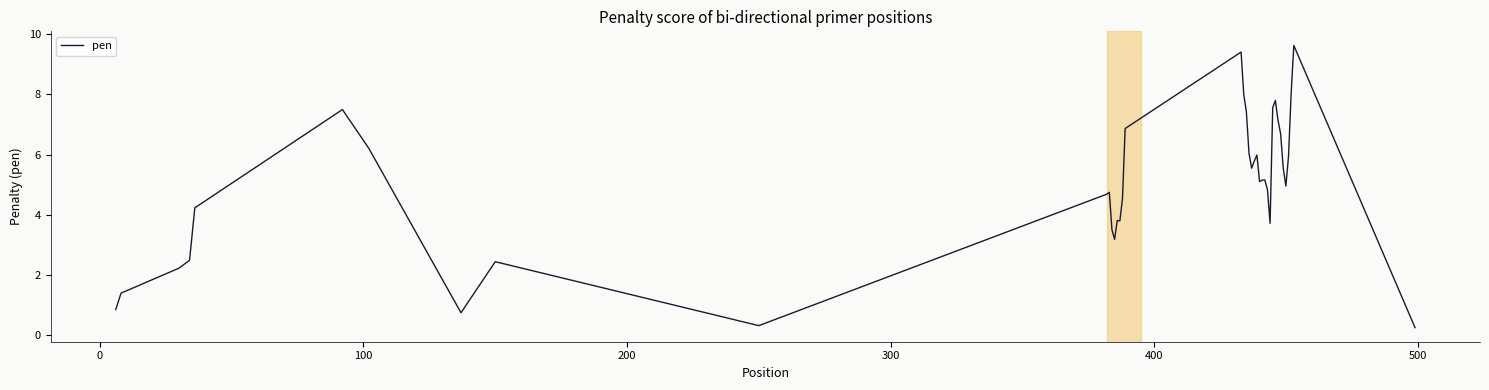

What is the minimum value shown in the chart?

0.3